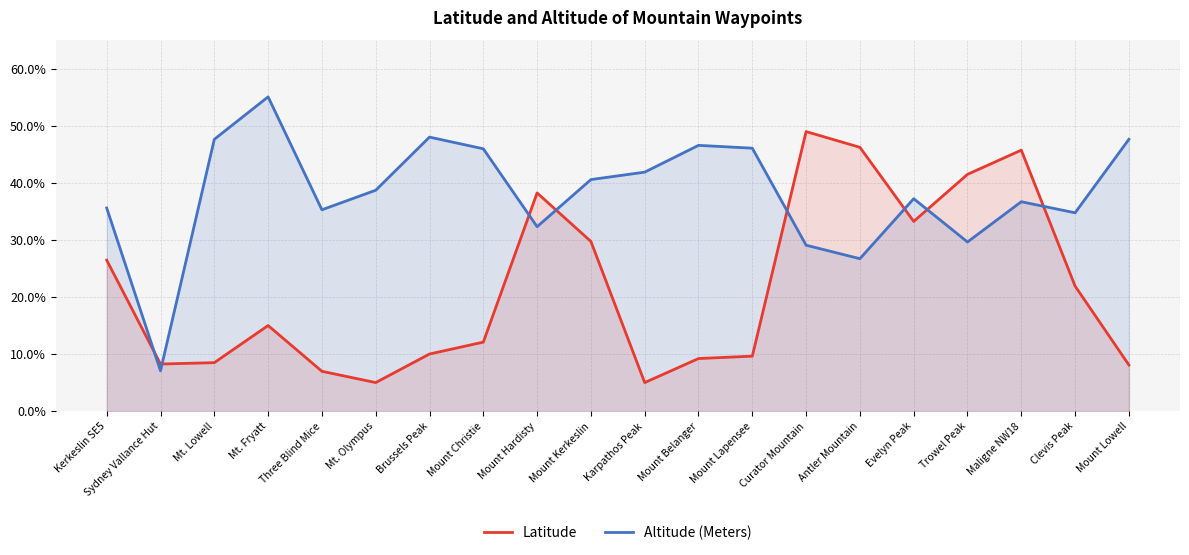

What is the difference between the maximum and minimum values in the Latitude series?

44.0